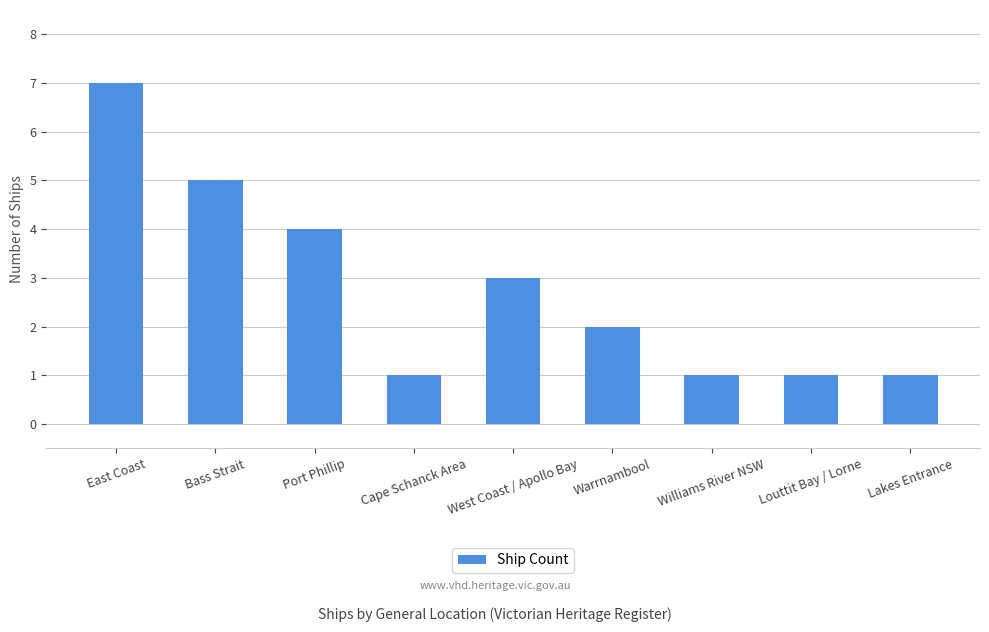

At which category does the chart reach its peak across all series?

East Coast